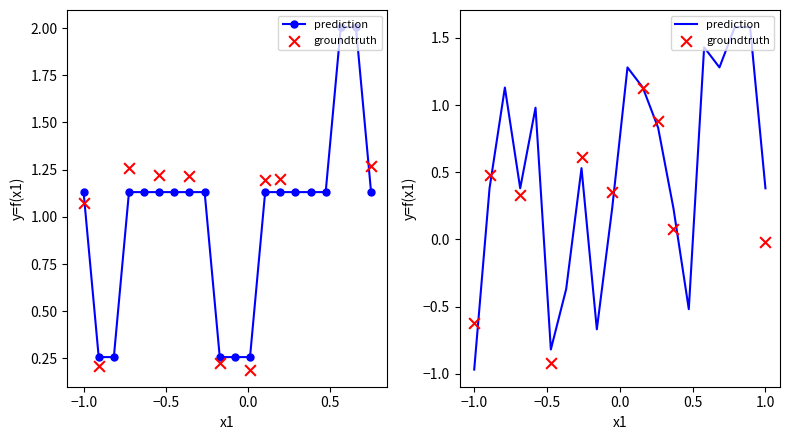

At how many categories does at least one series exceed 0?

20